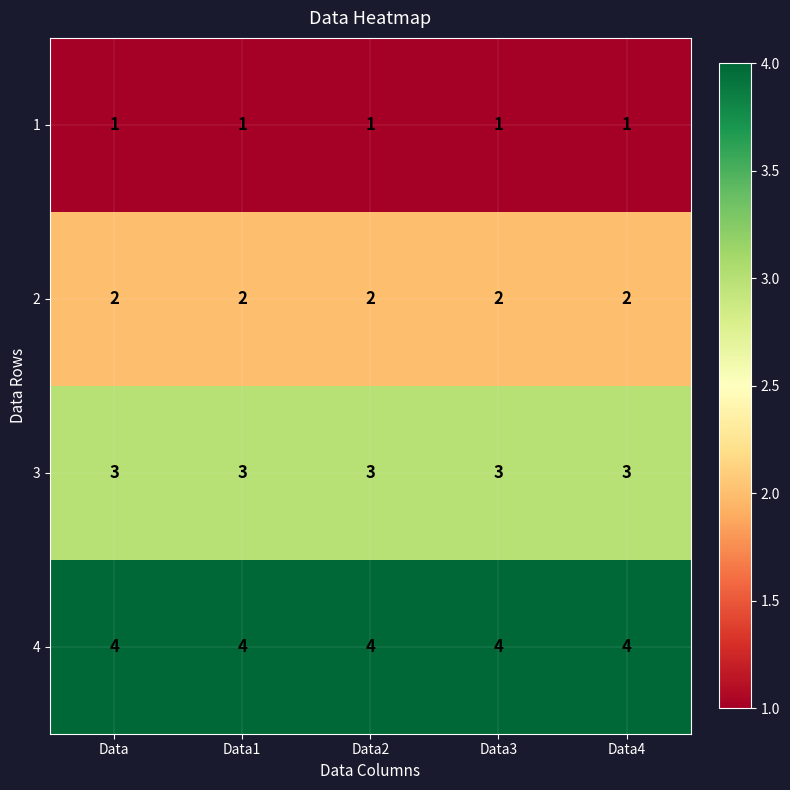

What is the spread (max minus min) of values at Data3?

3